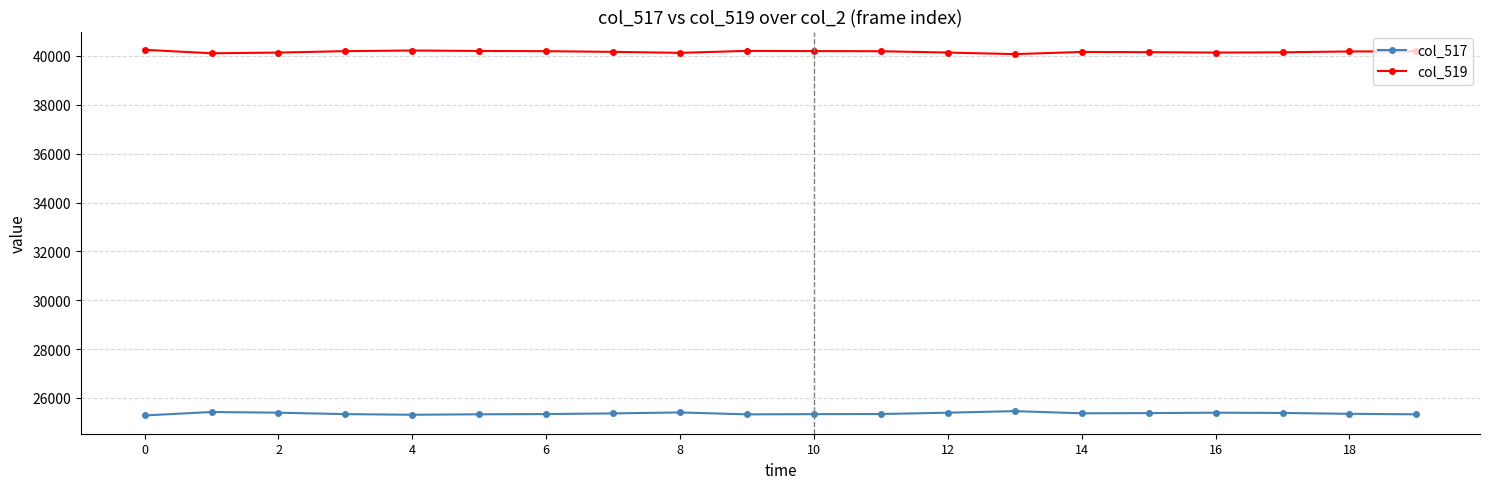

Does the chart have visible grid lines?

Yes